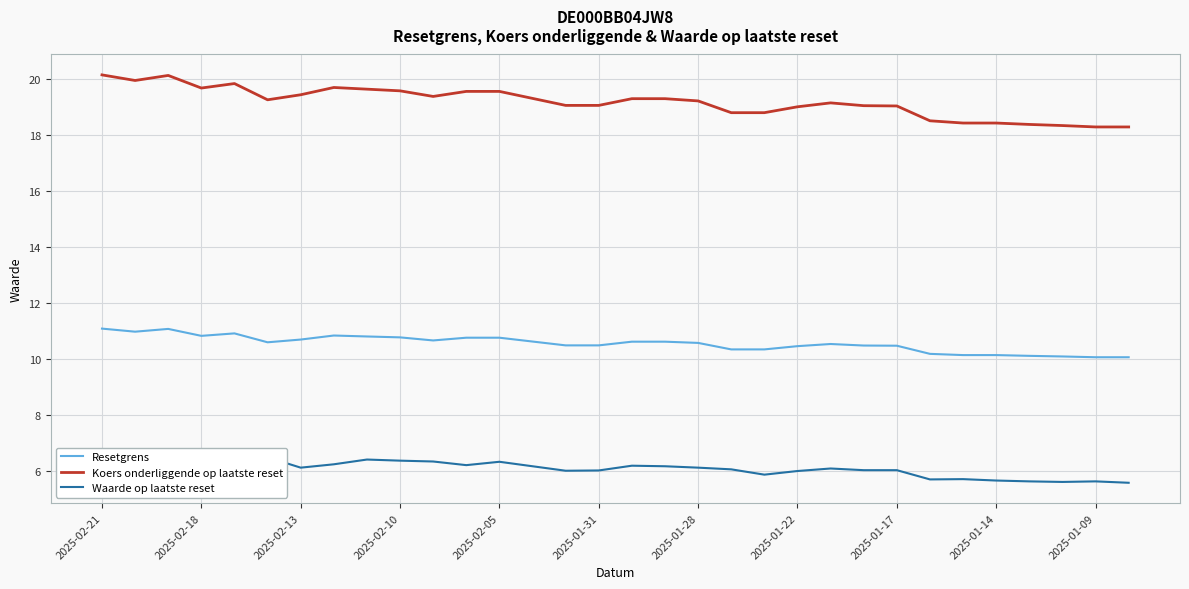

What are all the series names shown in the legend?

Resetgrens, Koers onderliggende op laatste reset, Waarde op laatste reset